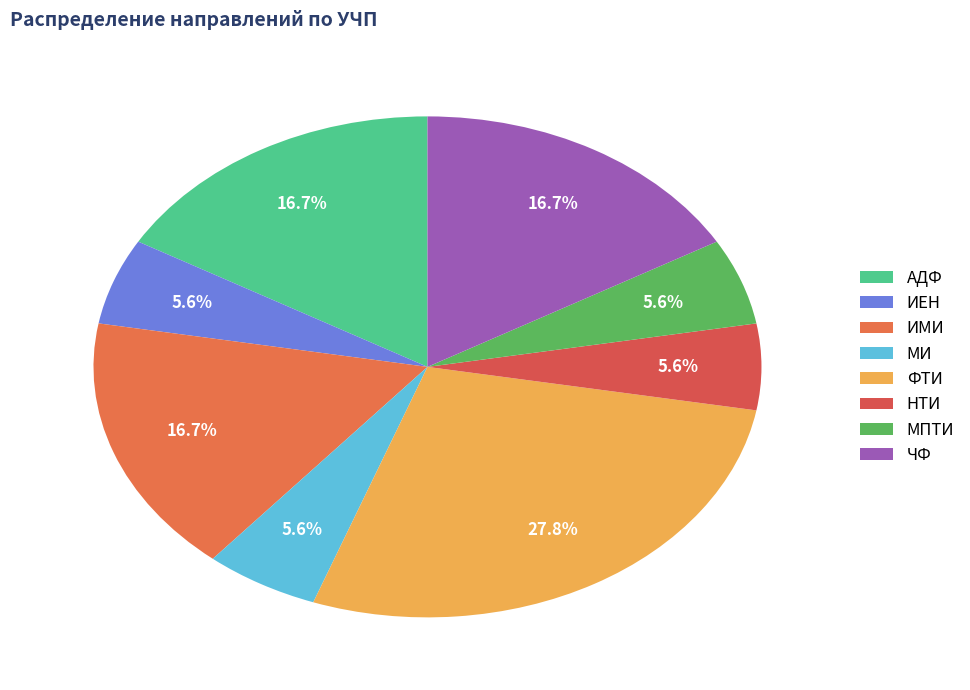

How many slices are in this pie chart?

8